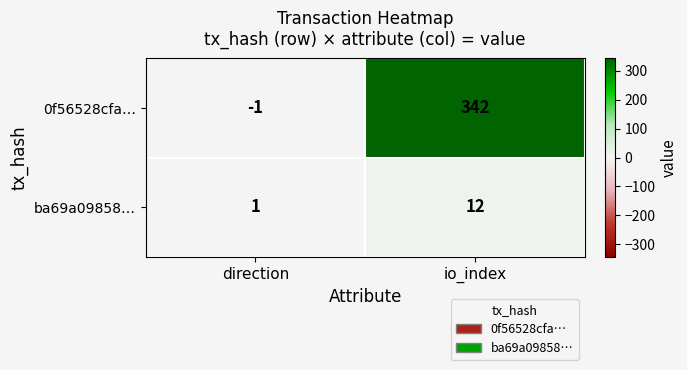

Between direction and io_index, which series saw the biggest shift?

0f56528cfa…